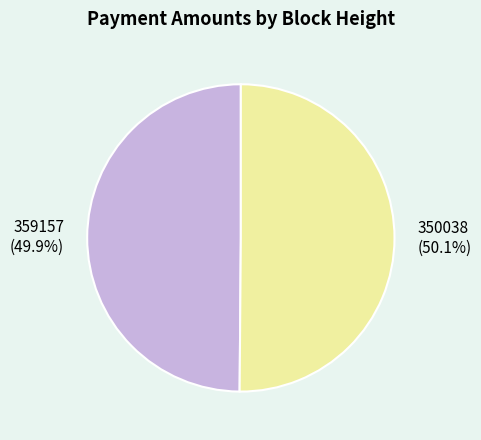

Combined, do 359157 and 350038 account for over 50%?

Yes